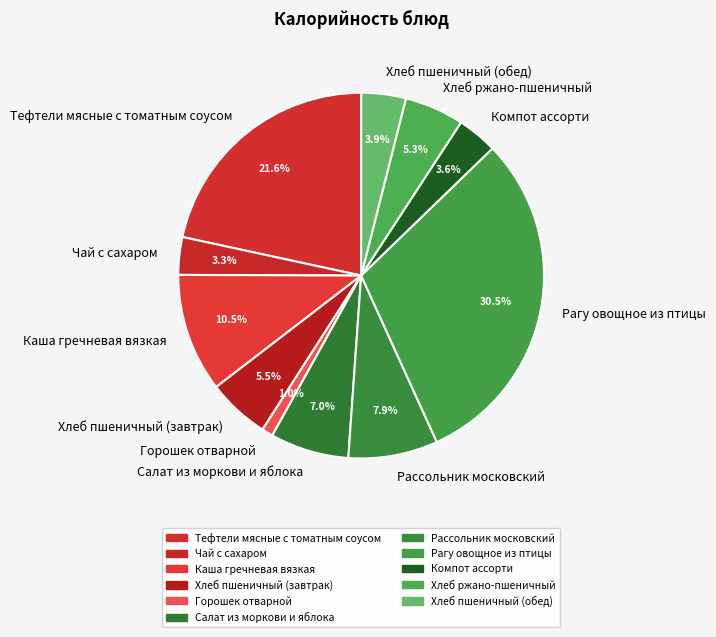

What portion of the pie excludes Хлеб ржано-пшеничный?

94.7%